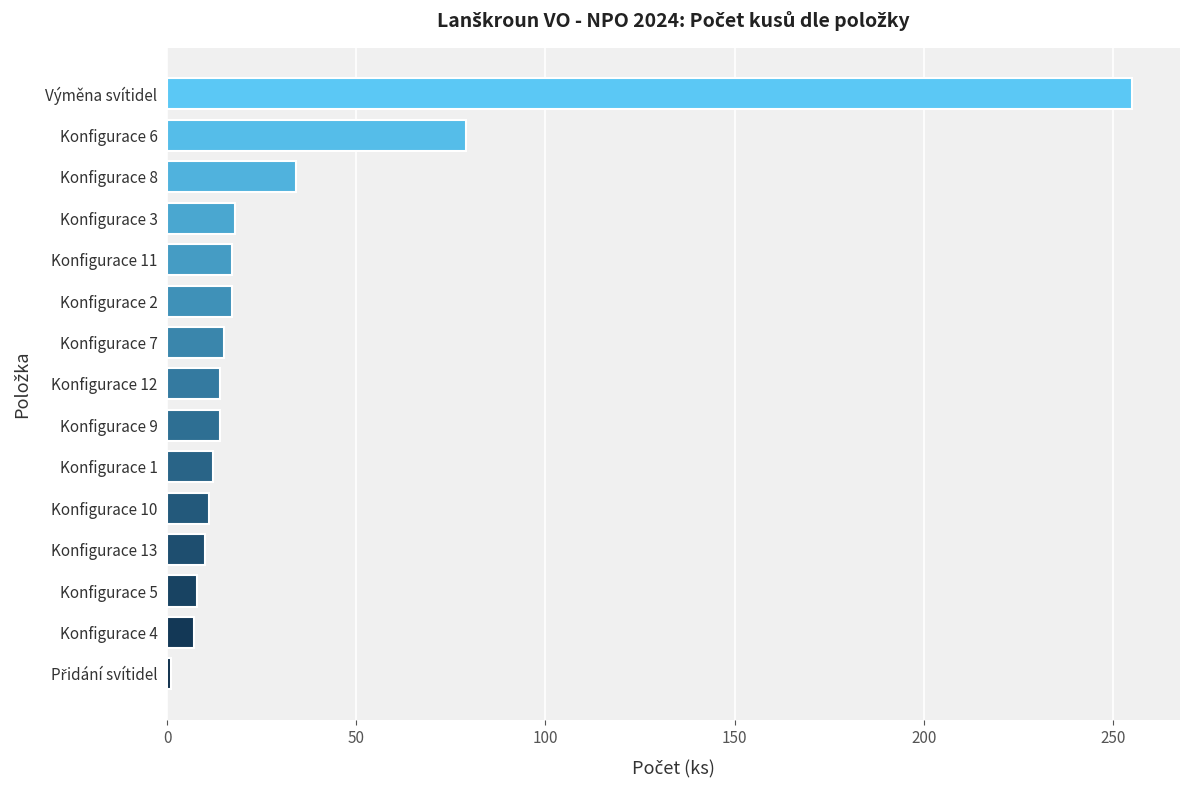

What is the maximum value shown in the chart?

255